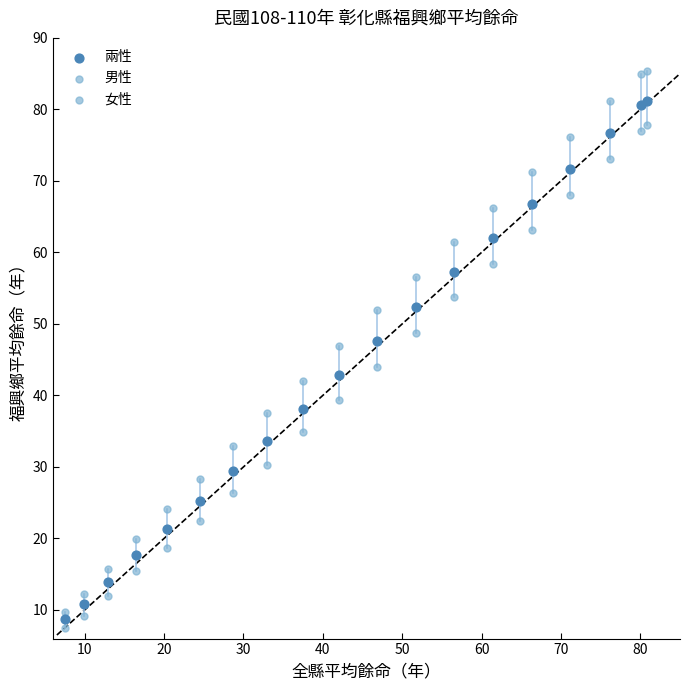

How many points are shown in the scatter plot?

57